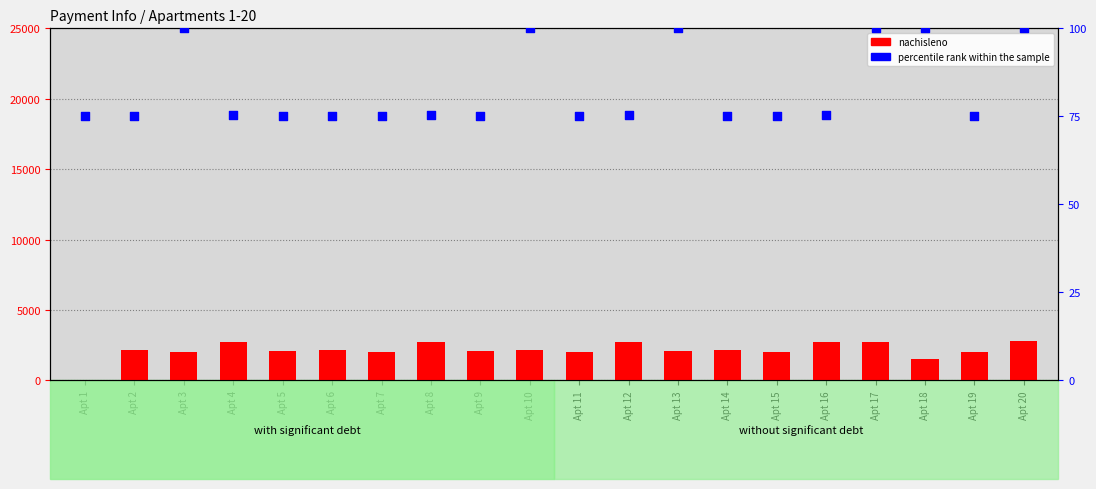

Which series contains the highest Y value?

nachisleno